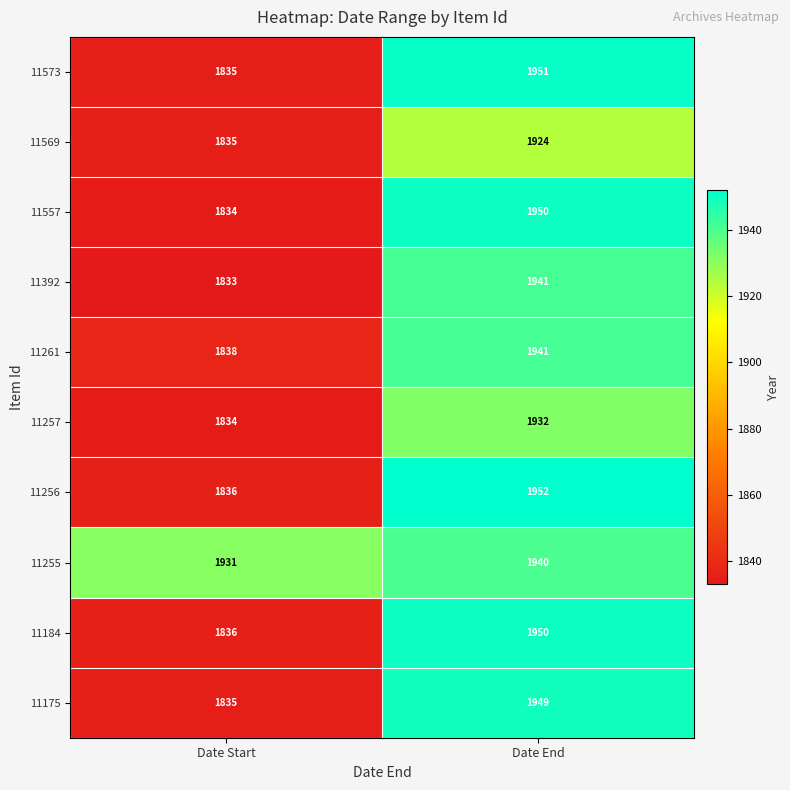

Reading left to right, extract all data points from this chart.

11573: Date Start=1835	Date End=1951
11569: Date Start=1835	Date End=1924
11557: Date Start=1834	Date End=1950
11392: Date Start=1833	Date End=1941
11261: Date Start=1838	Date End=1941
11257: Date Start=1834	Date End=1932
11256: Date Start=1836	Date End=1952
11255: Date Start=1931	Date End=1940
11184: Date Start=1836	Date End=1950
11175: Date Start=1835	Date End=1949